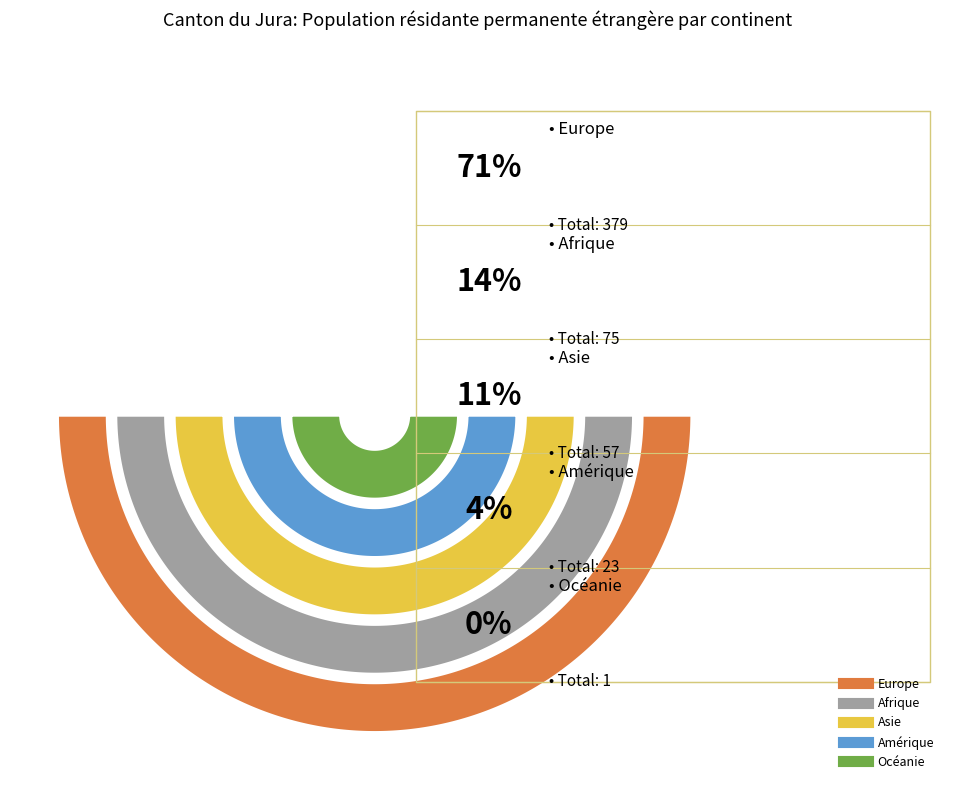

Rank the categories by value from lowest to highest.

Océanie, Amérique, Asie, Afrique, Europe